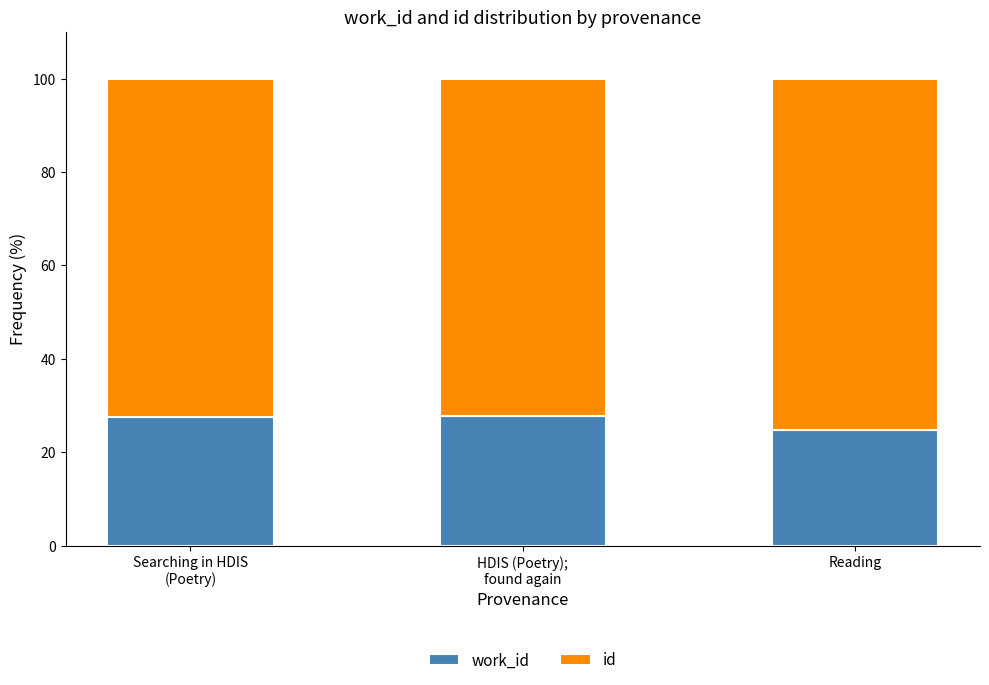

What is the total value across all series at Reading?

100.0